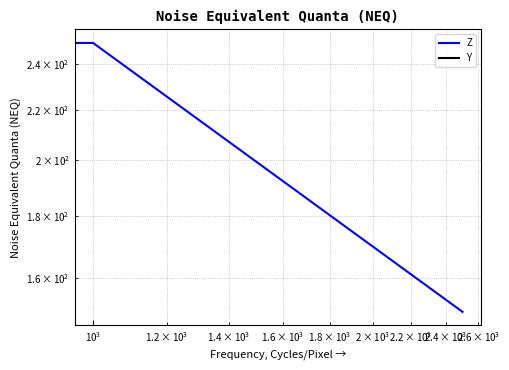

Count the number of categories in the chart.

3